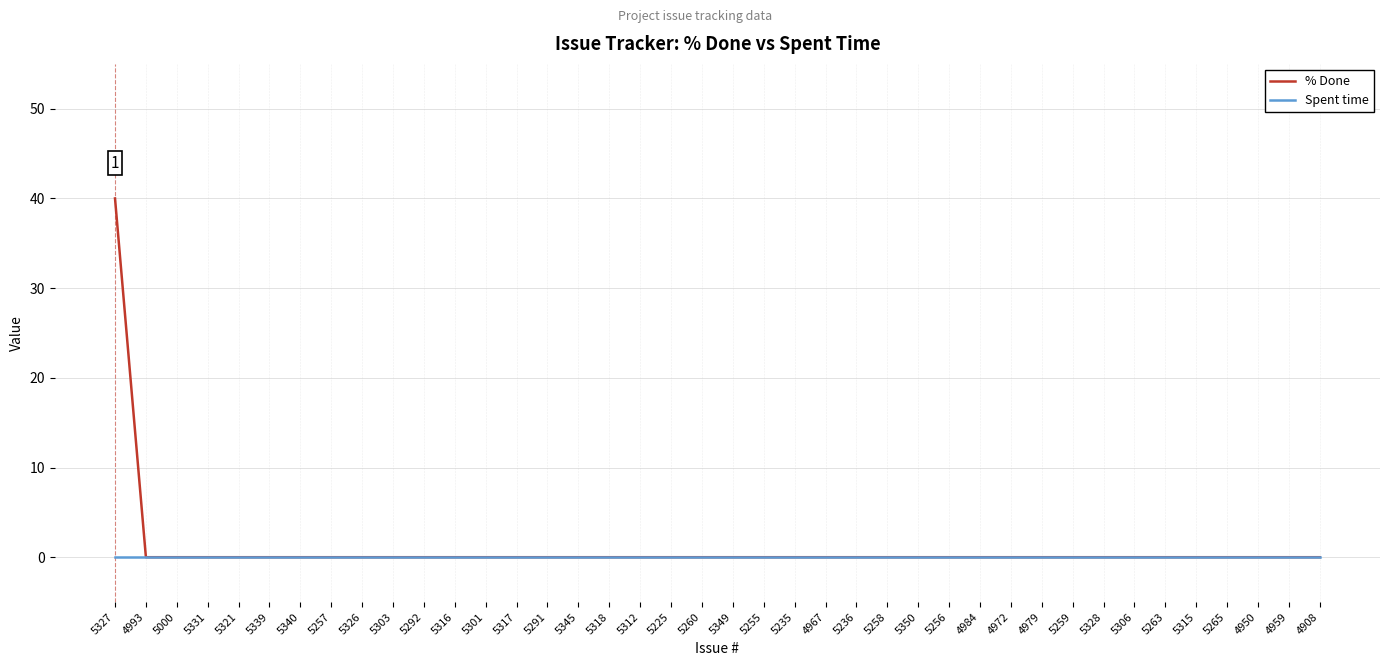

At how many categories does at least one series exceed 11?

1